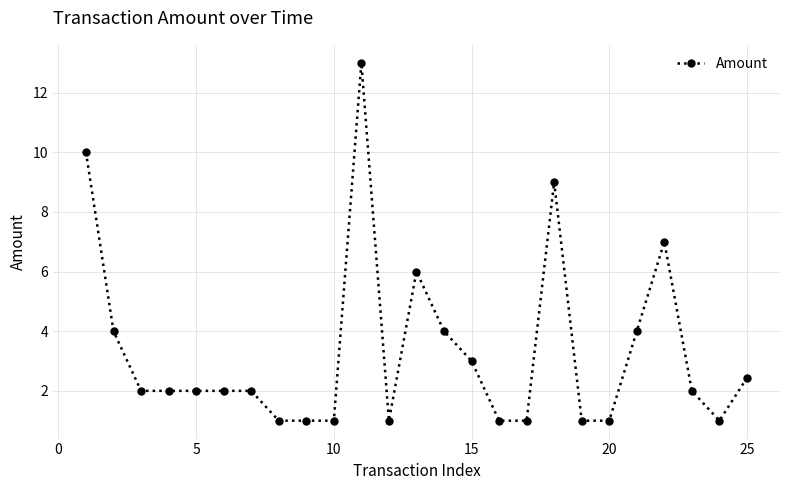

True or false: there are more than 1 points higher than both neighbors.

True